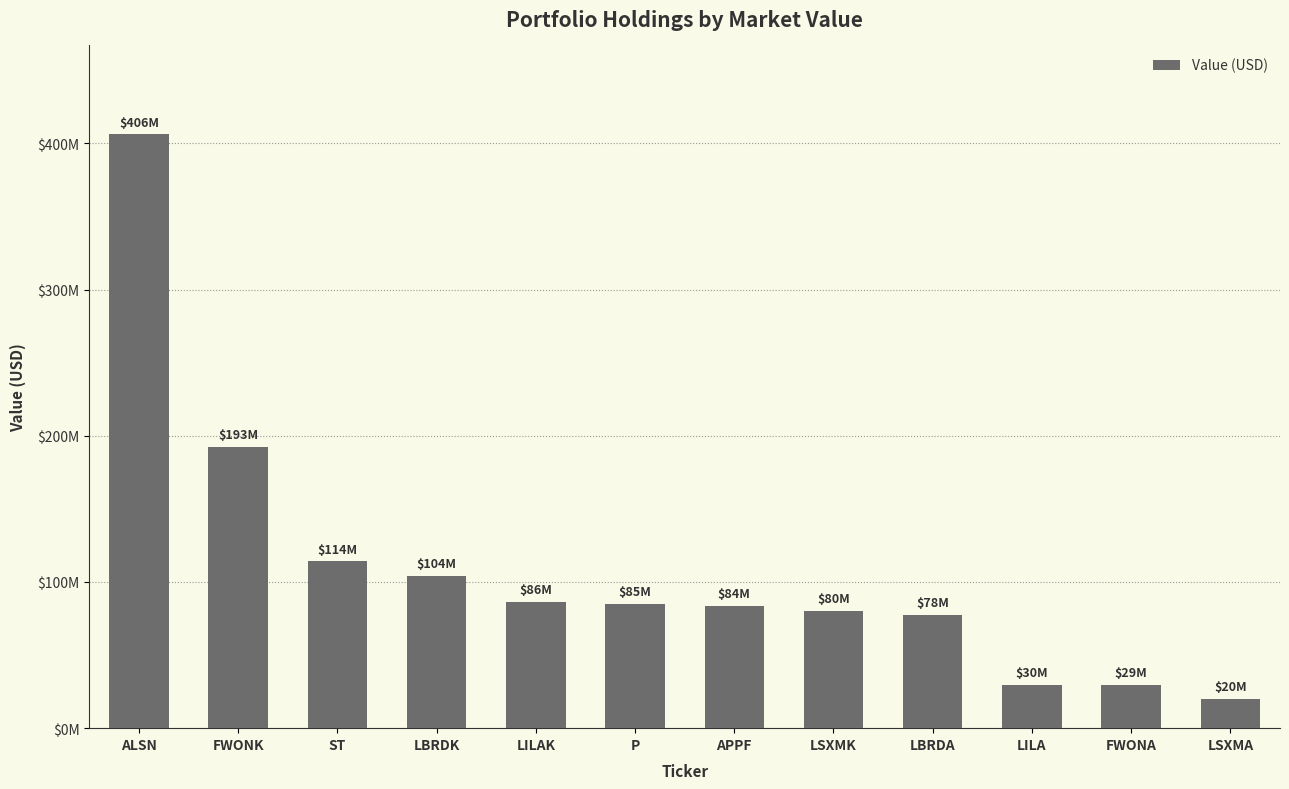

The value at LILAK is 86119000. True or false?

True